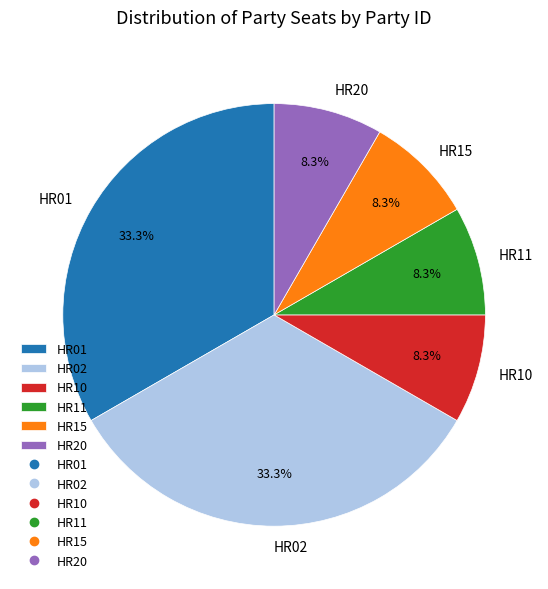

What portion of the pie excludes HR15?

91.7%